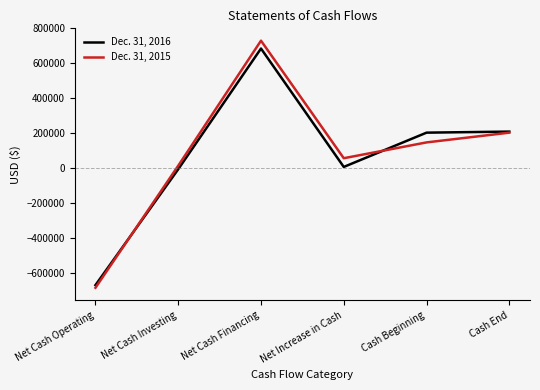

Is it true that Dec. 31, 2015 equals -686982 at Net Cash Operating?

True